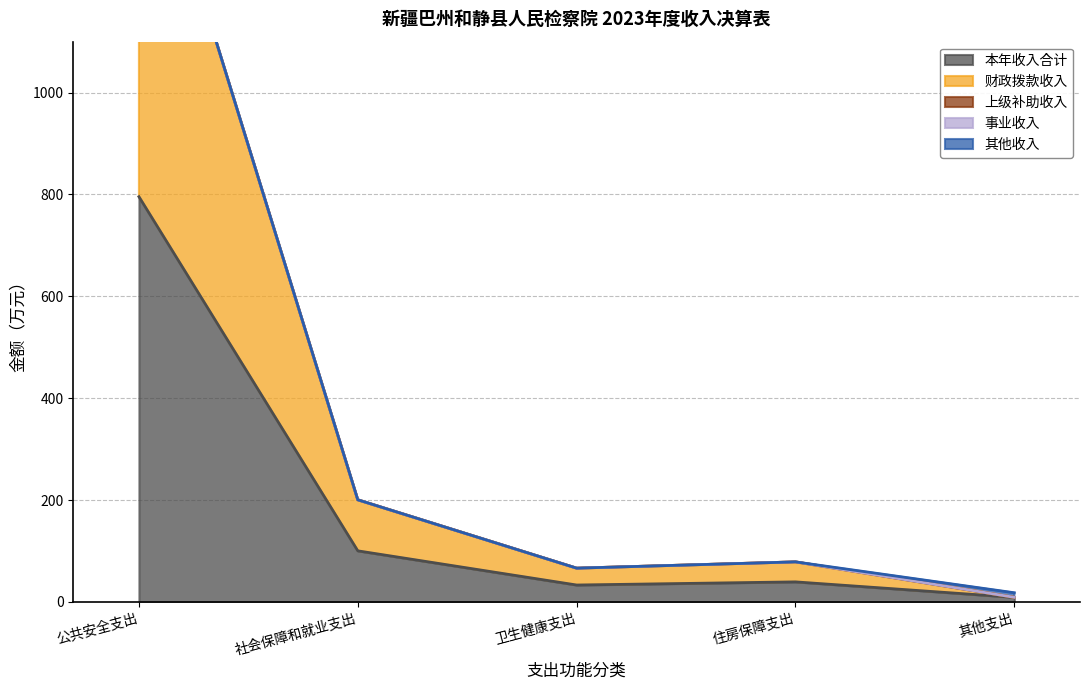

What is the difference between the 财政拨款收入 values at 社会保障和就业支出 and 其他支出?

100.2